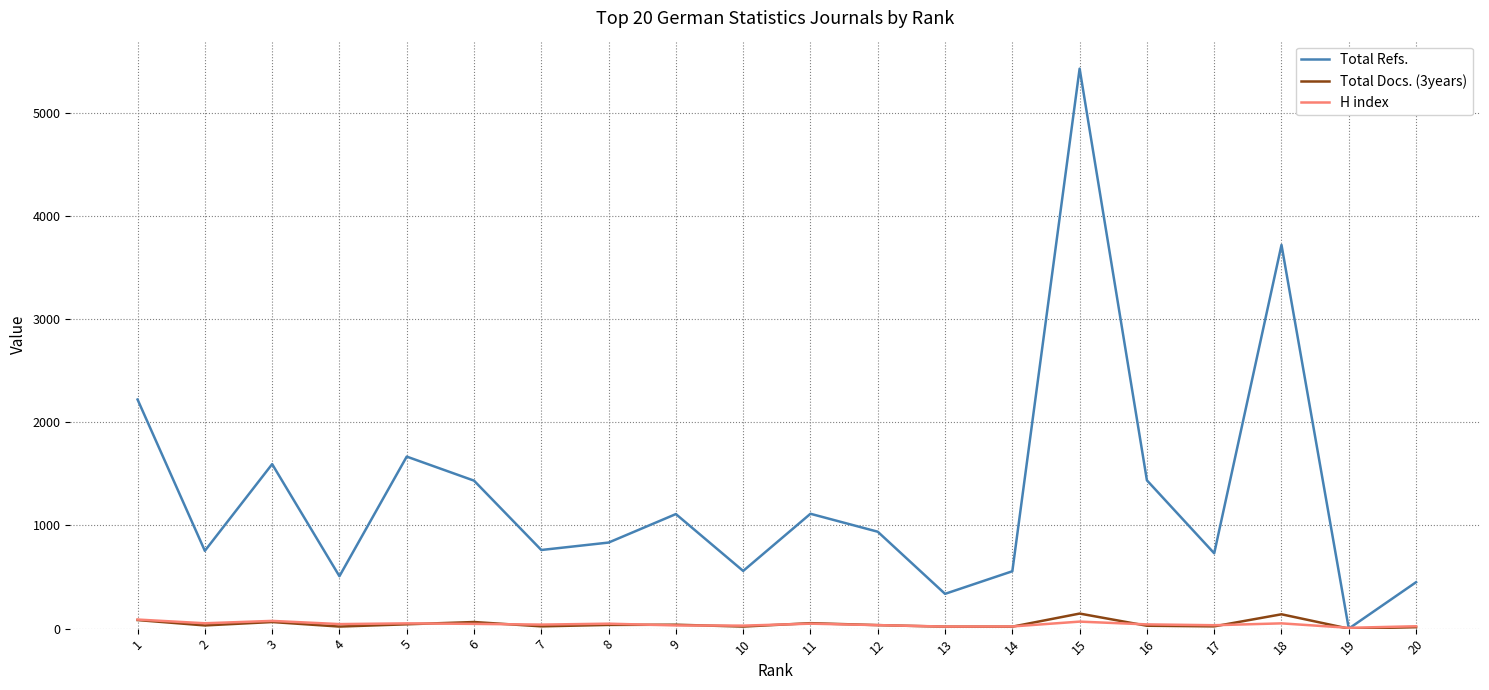

What is the difference between the maximum and minimum values in the H index series?

80